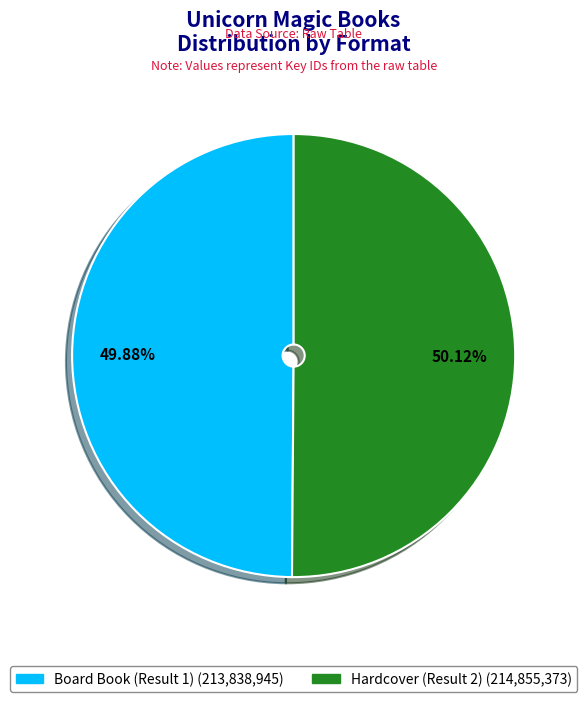

Is it true that Hardcover (Result 2) is 50% of the pie?

True